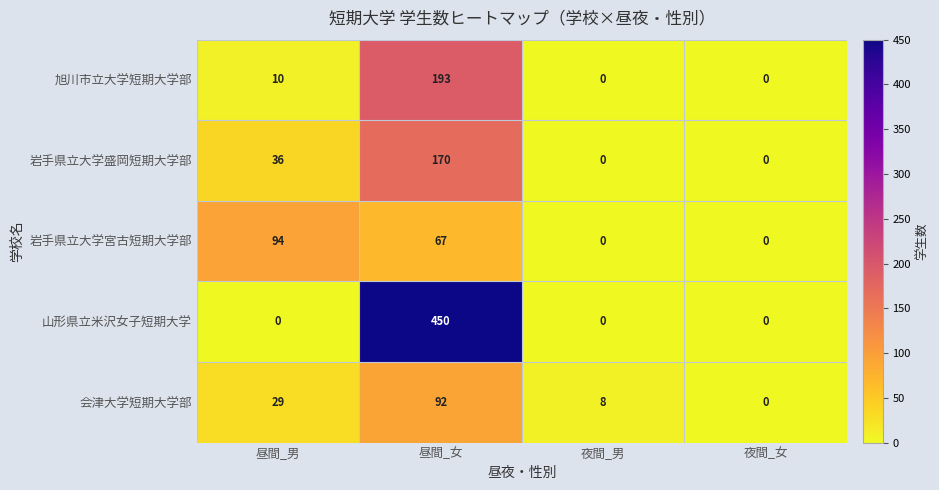

What is the sum of the 会津大学短期大学部 values at 昼間_女 and 夜間_女?

92